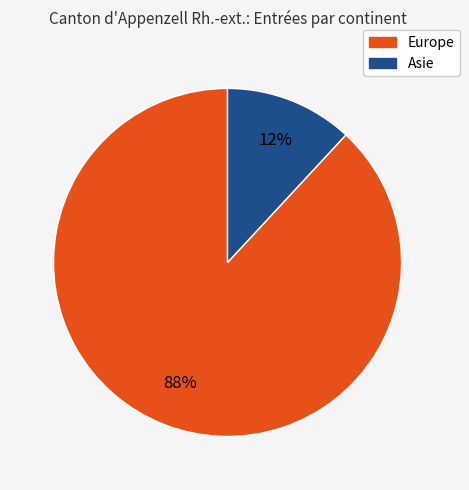

To the nearest percent, what is the average slice percentage?

50%